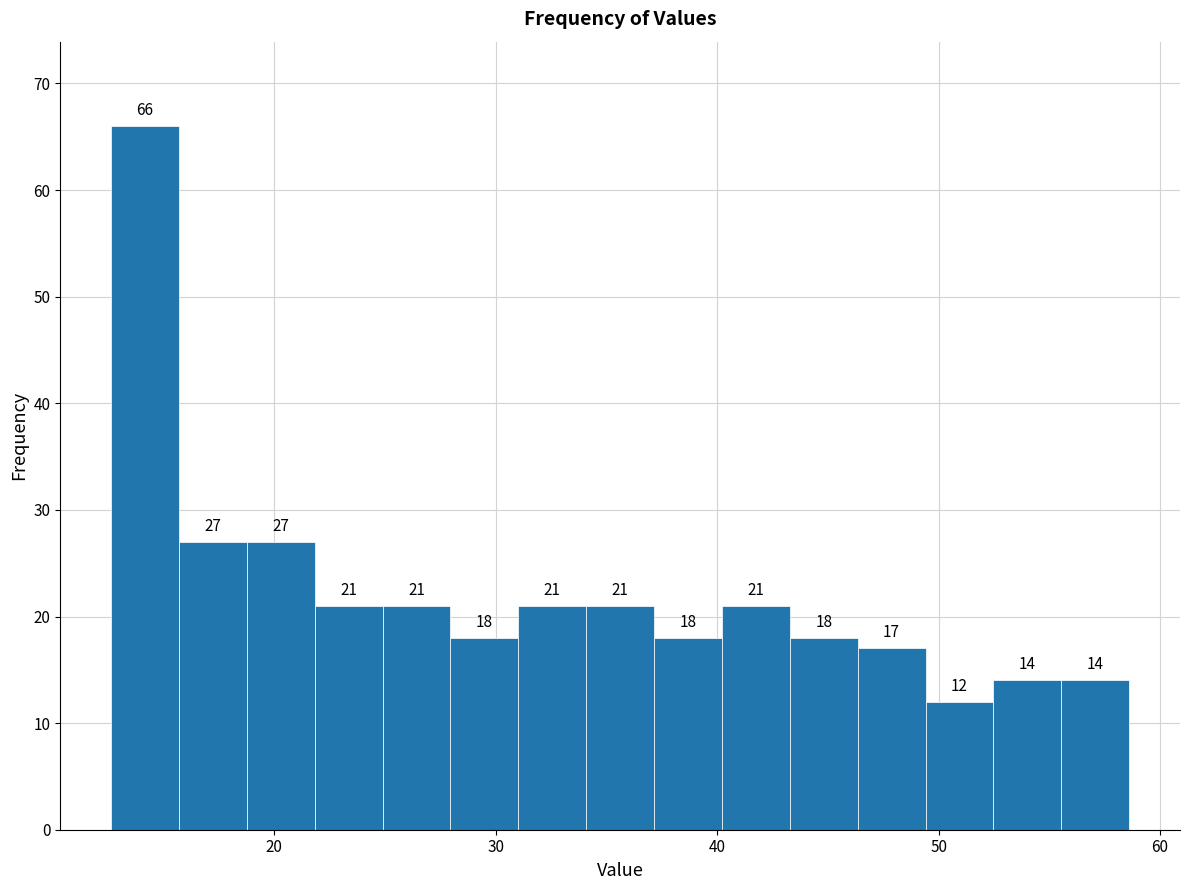

Around what value on the x-axis is the tallest bar? Give the approximate position of its centre, as read against the axis.

14